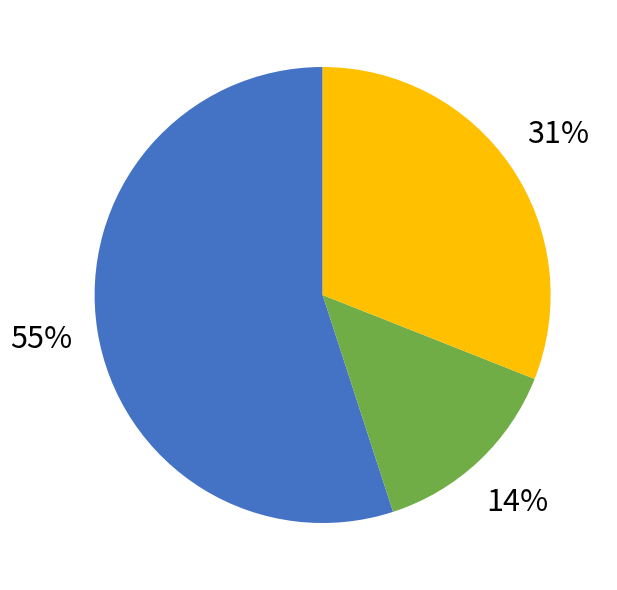

To the nearest percent, what is the average slice percentage?

33%